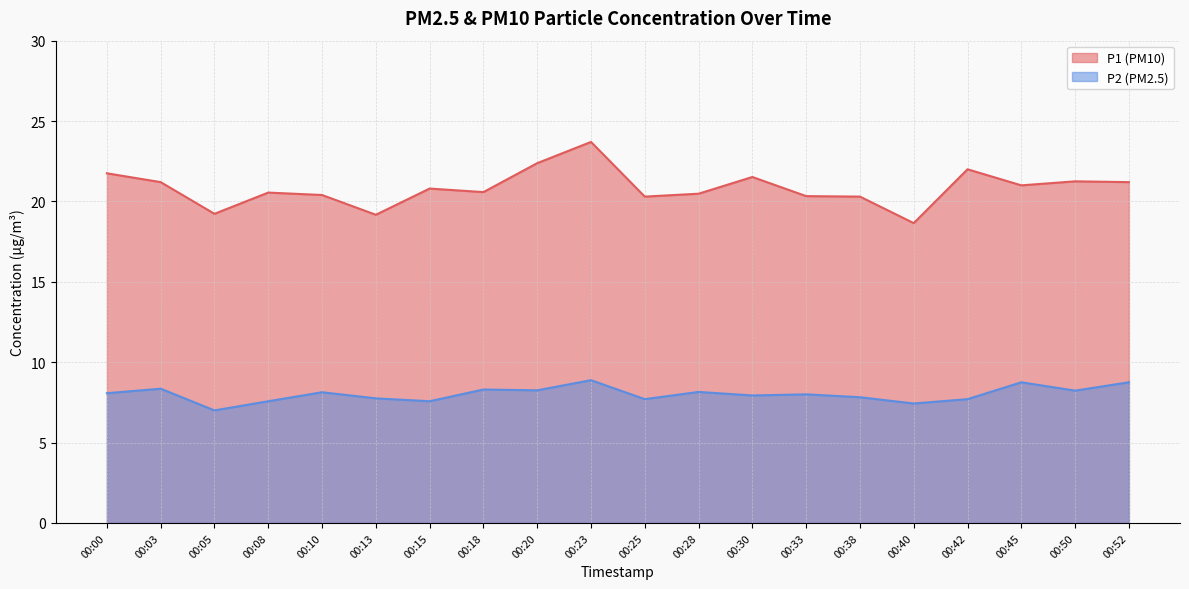

How many series are shown in this chart?

2